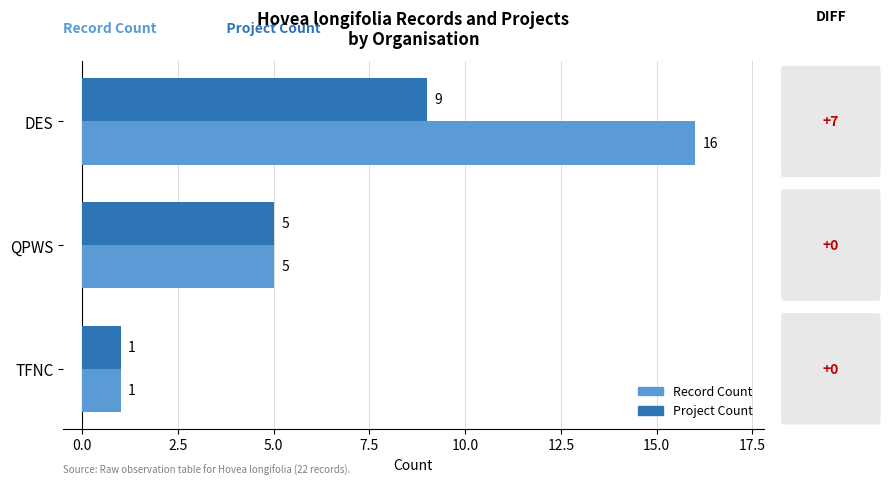

At how many categories does at least one series exceed 15?

1